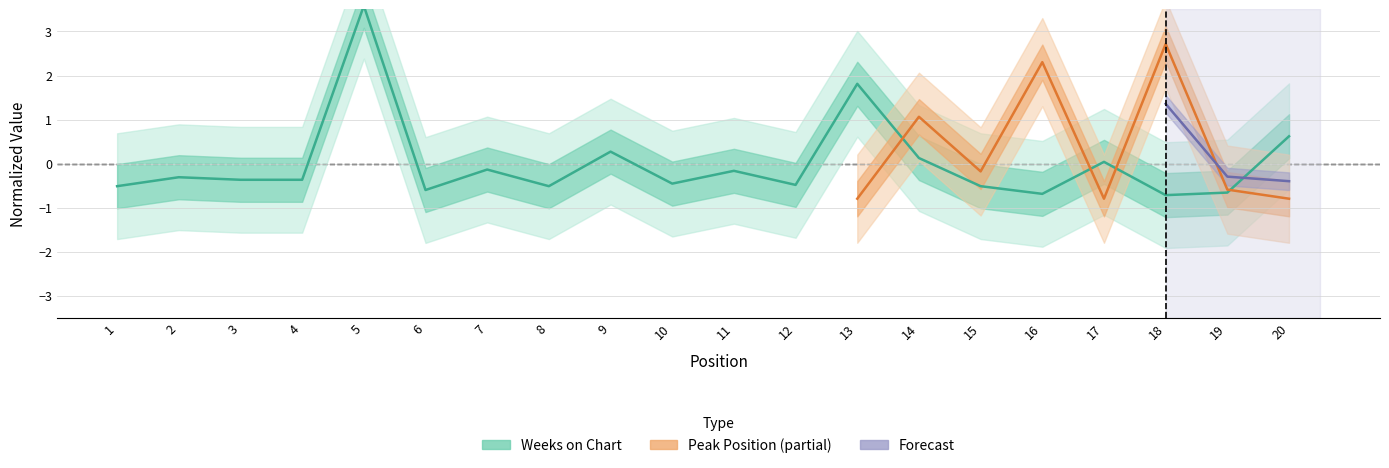

List the labels in order of value, smallest first.

18, 16, 19, 6, 1, 8, 15, 12, 10, 3, 4, 2, 11, 7, 17, 14, 9, 20, 13, 5